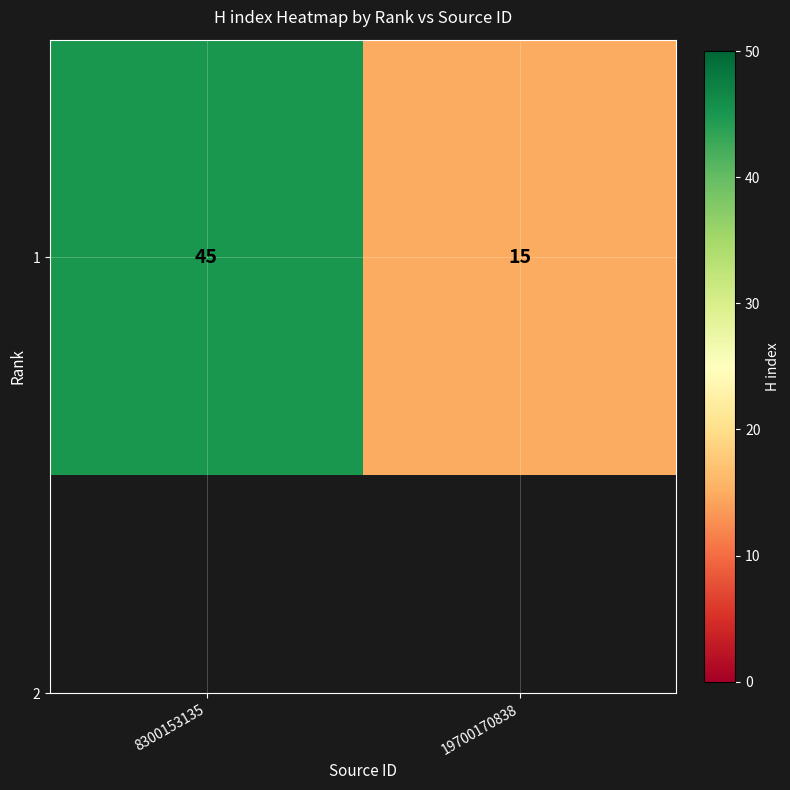

Count the values in the range 15 to 45.

2